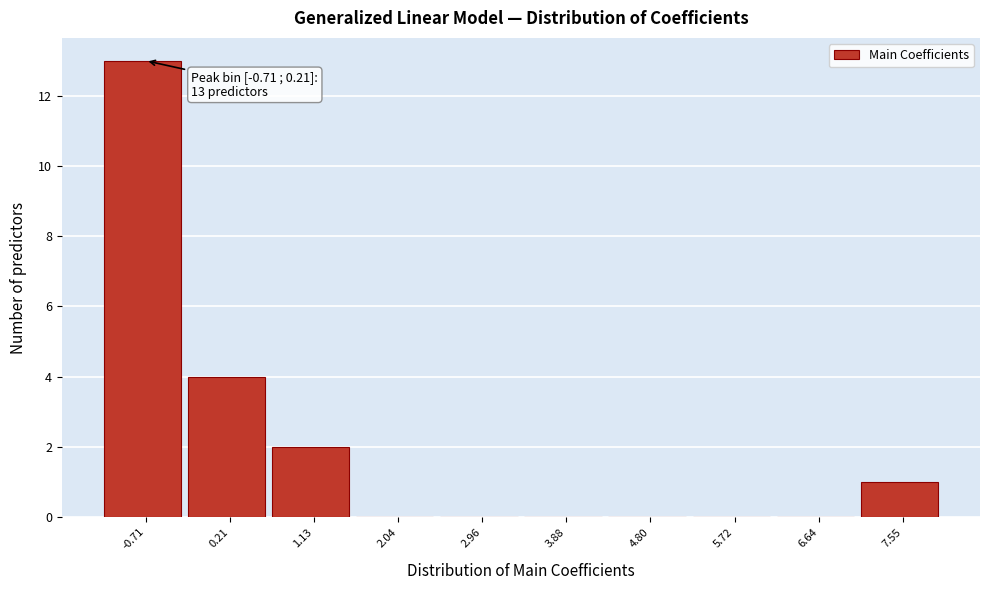

Reading left to right, transcribe all the data shown in this chart.

-0.71=13	0.21=4	1.13=2	2.04=0	2.96=0	3.88=0	4.80=0	5.72=0	6.64=0	7.55=1